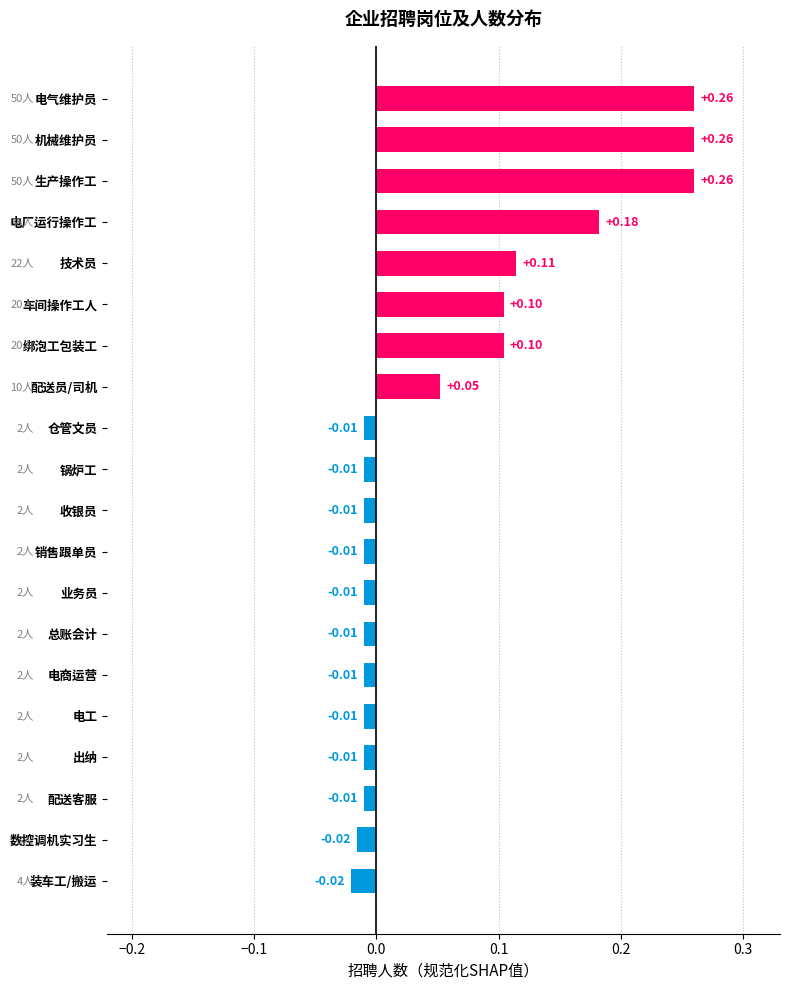

What is the label of the 19th bar from the bottom?

机械维护员